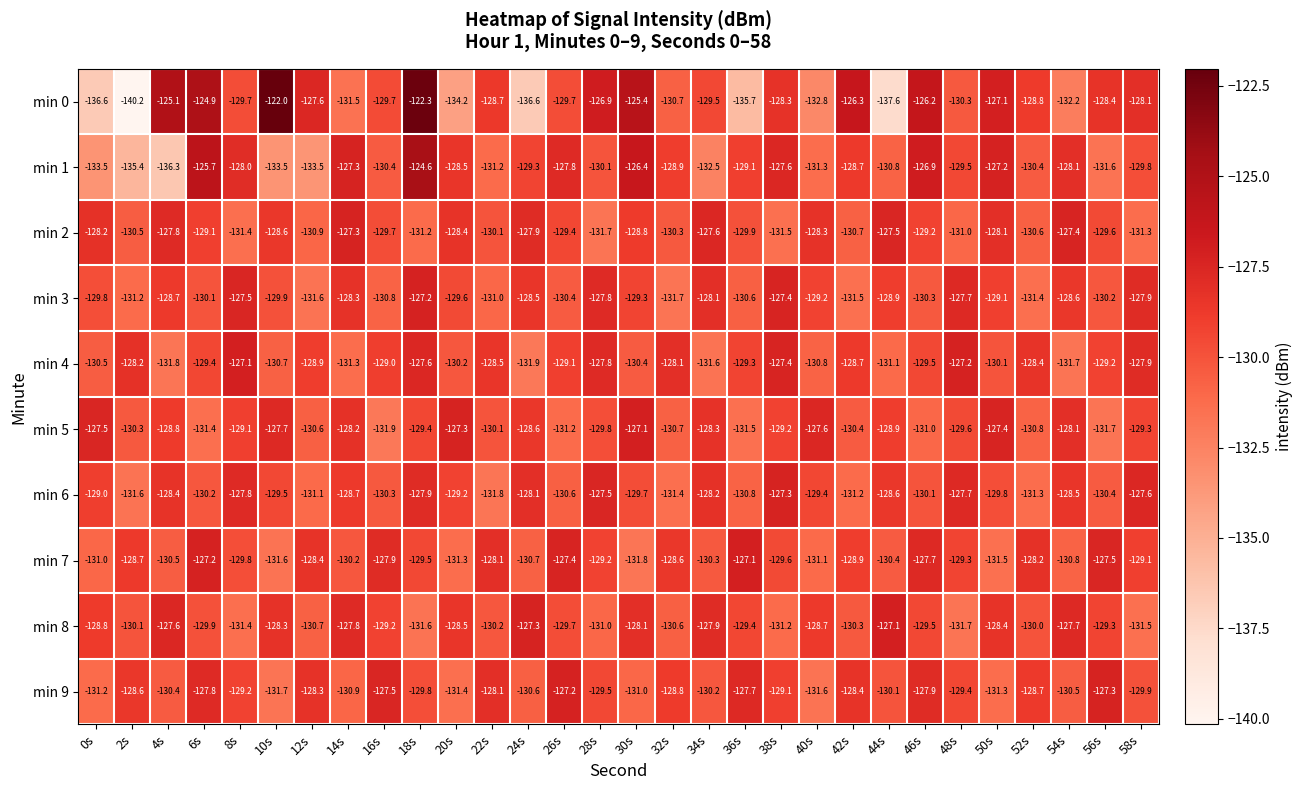

Between 20s and 30s, which series saw the biggest shift?

min 0